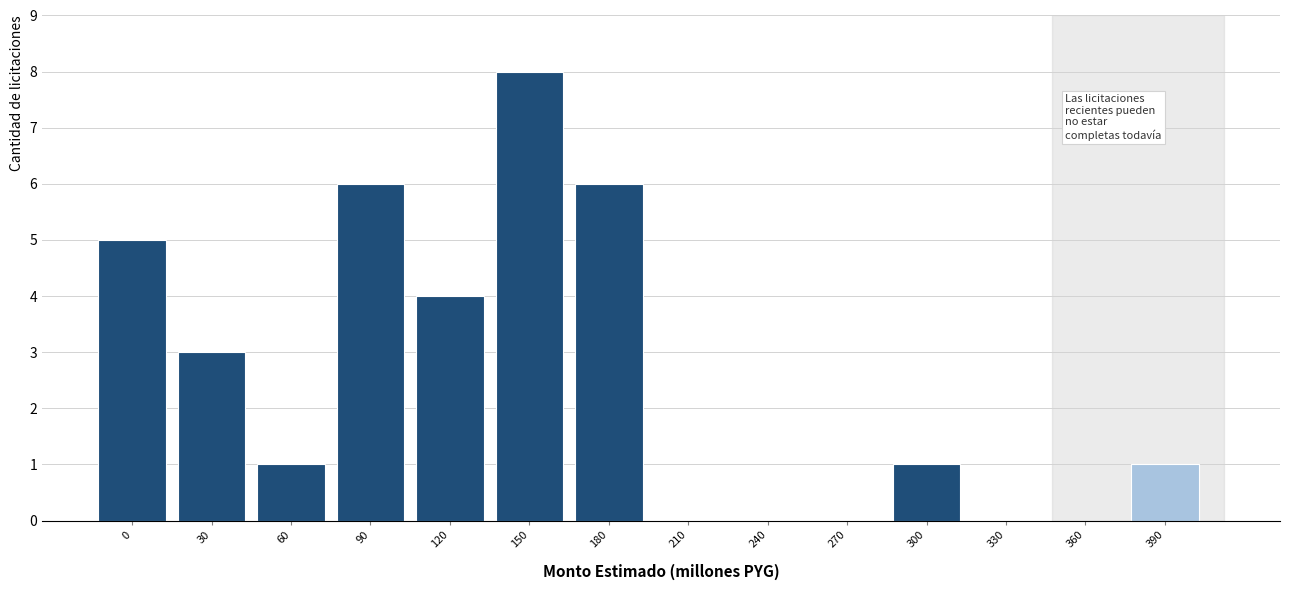

Reading left to right, extract all data points from this chart.

0=5	30=3	60=1	90=6	120=4	150=8	180=6	210=0	240=0	270=0	300=1	330=0	360=0	390=1